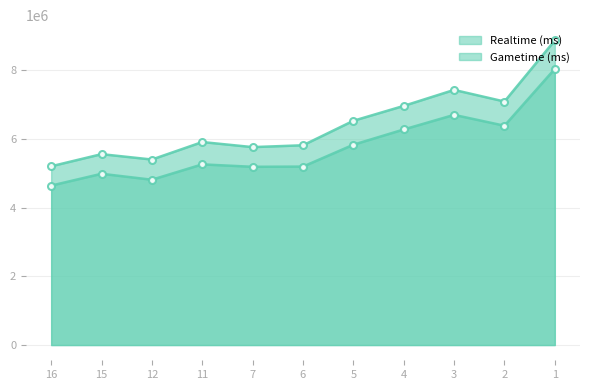

What is the total value across all series at 6?

11008804